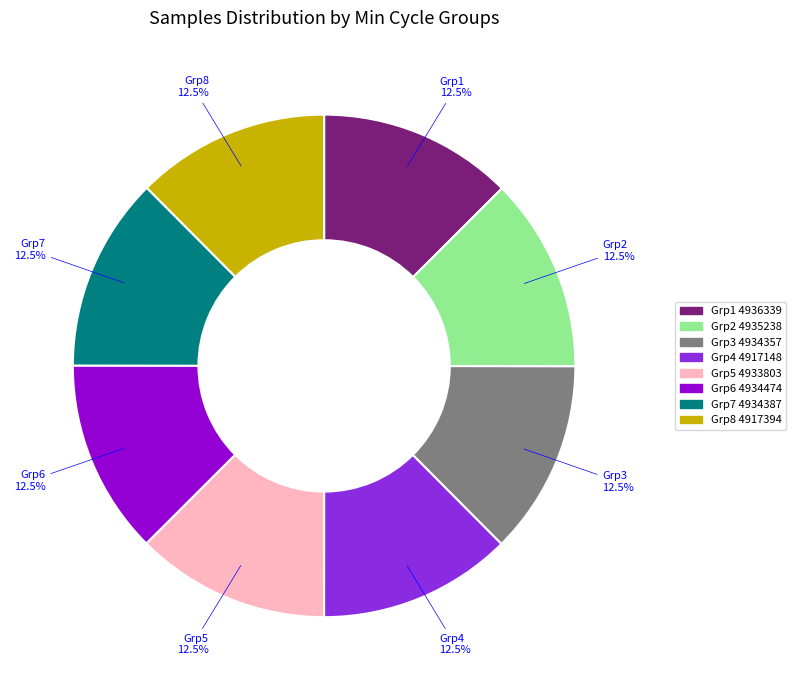

Does any single category account for the majority?

No